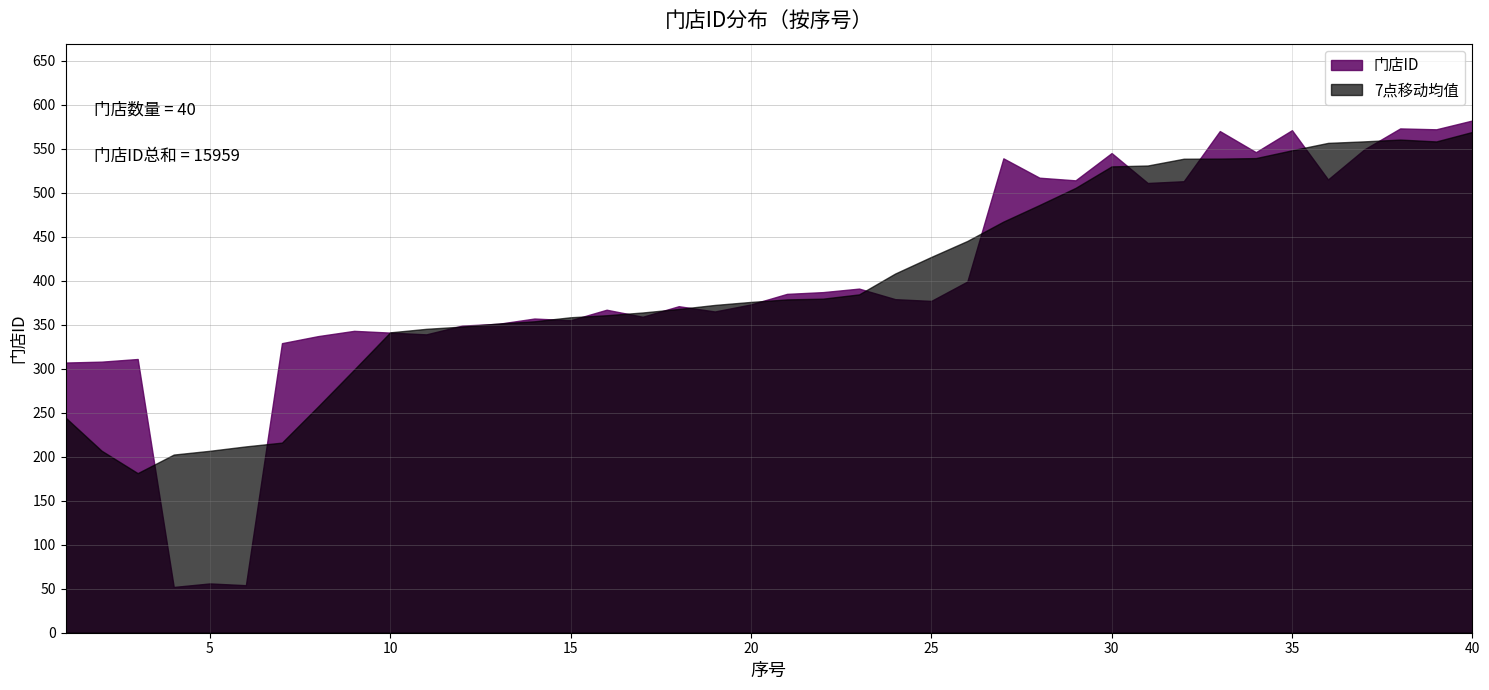

List the labels in order of value, smallest first.

4, 6, 5, 1, 2, 3, 7, 8, 11, 10, 9, 12, 13, 15, 14, 17, 19, 16, 18, 20, 25, 24, 21, 22, 23, 26, 31, 32, 29, 36, 28, 27, 30, 34, 37, 33, 35, 39, 38, 40